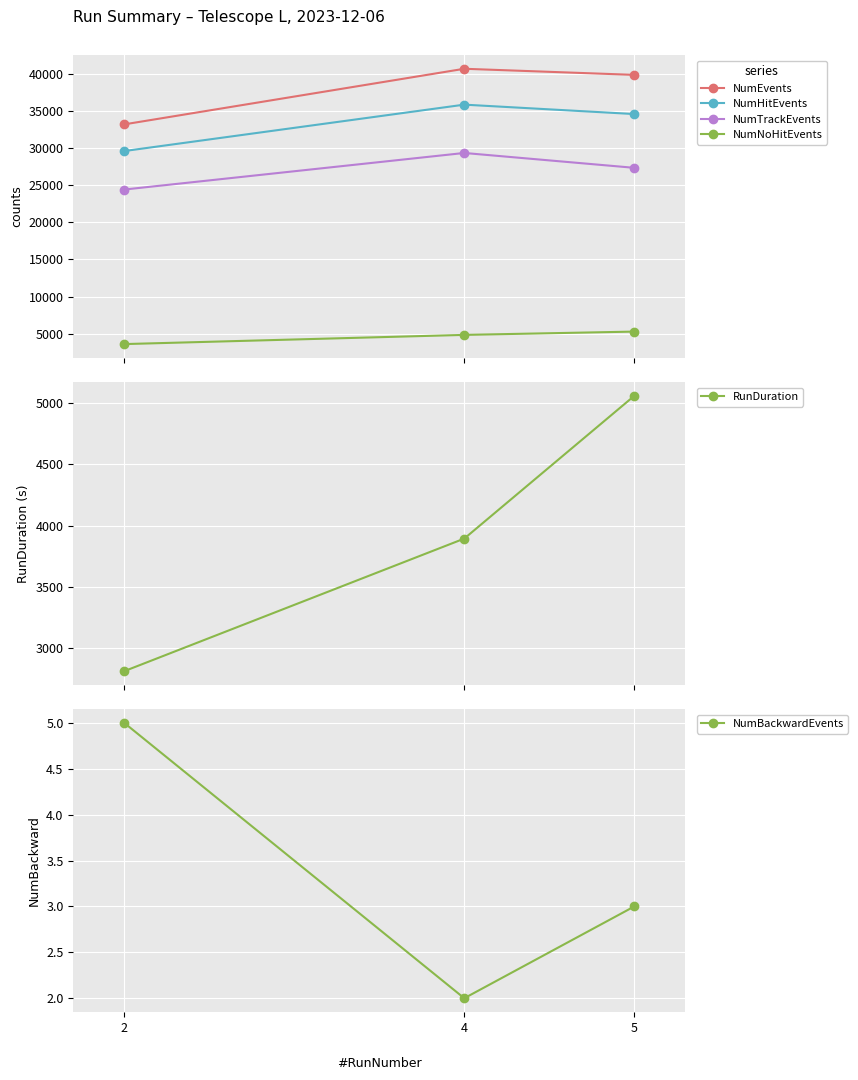

What is the value of the NumEvents point at the 3rd from the left?

39868